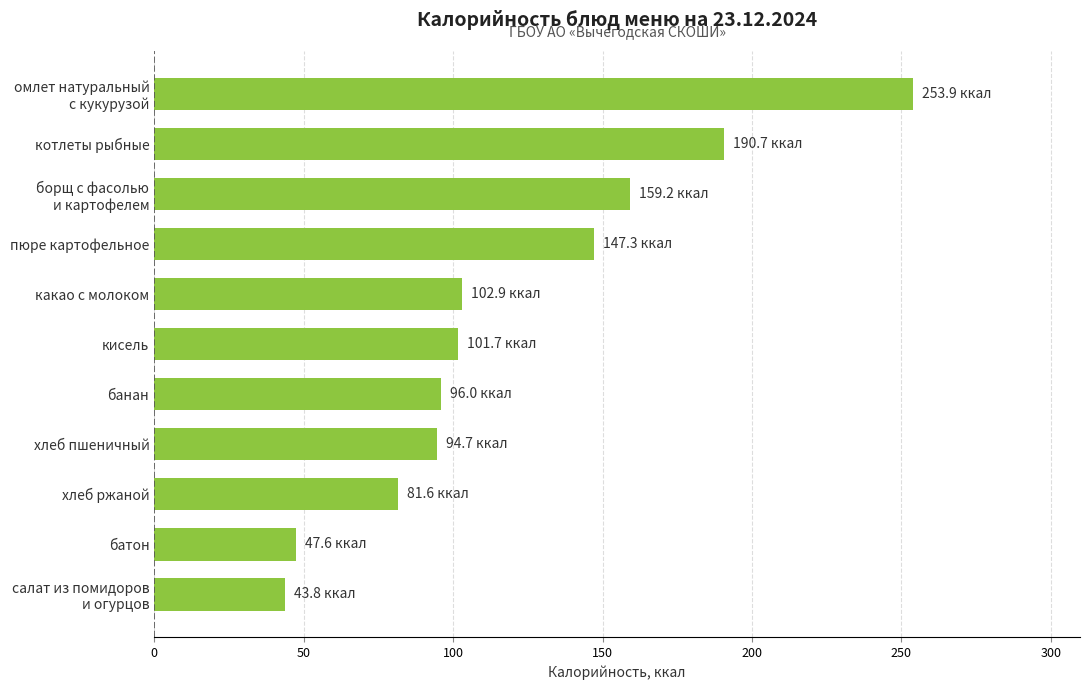

What is the difference between the maximum and minimum values?

210.1